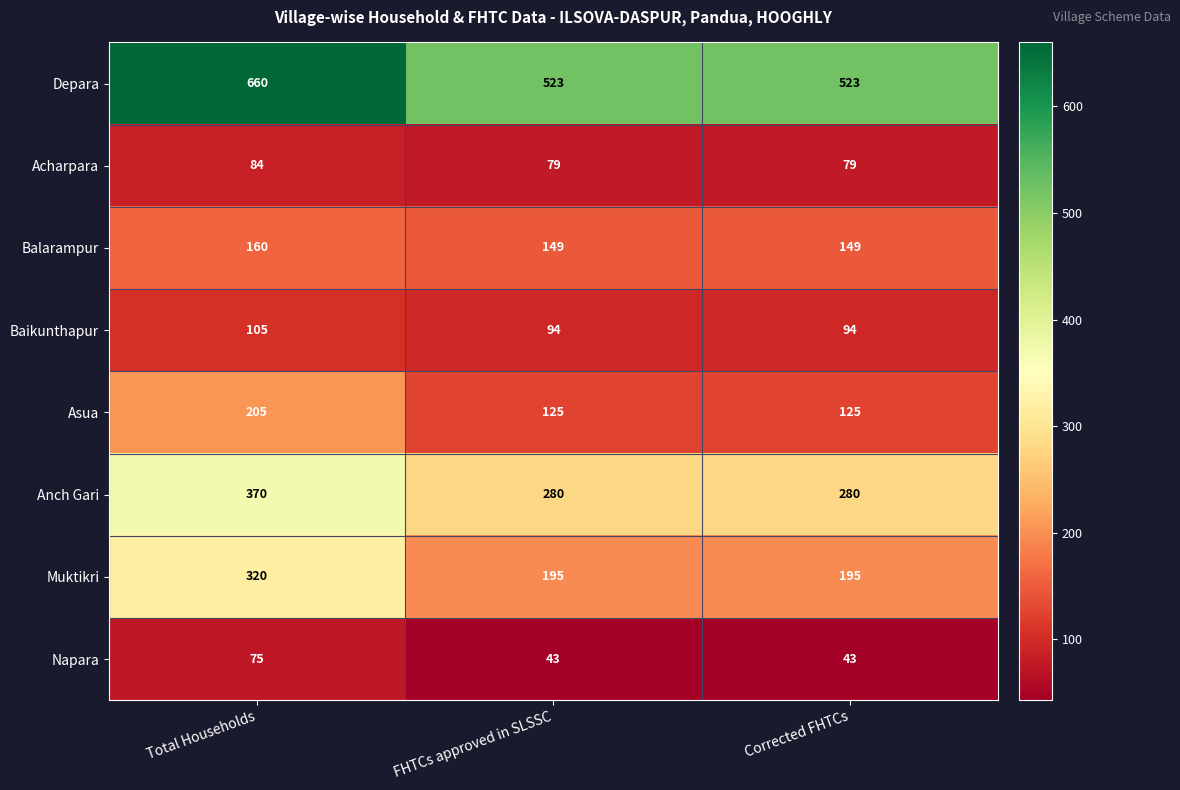

Is it true that Napara equals 43 at FHTCs approved in SLSSC?

True